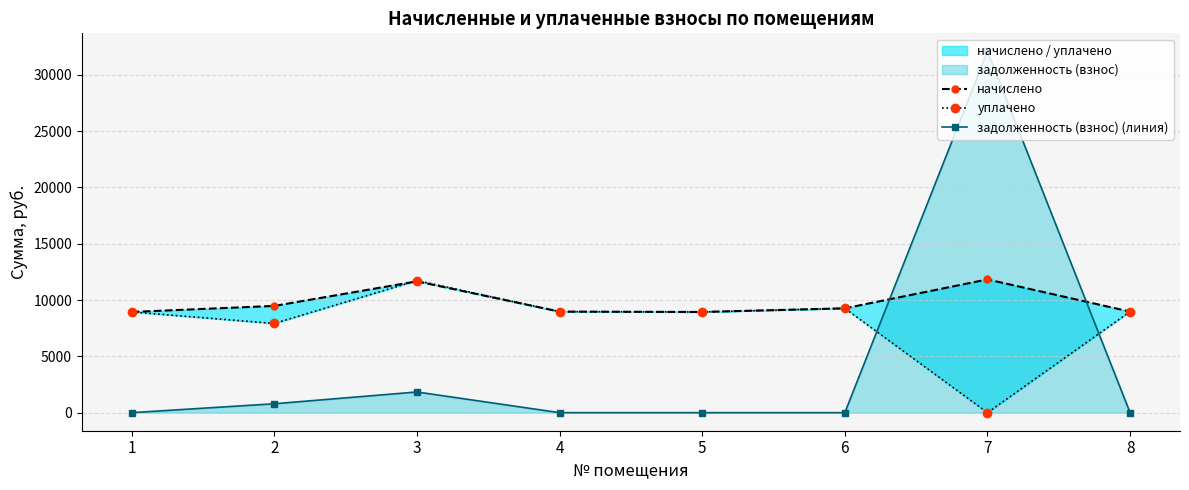

The value of задолженность (взнос) (линия) at 8 is 0.0. True or false?

True